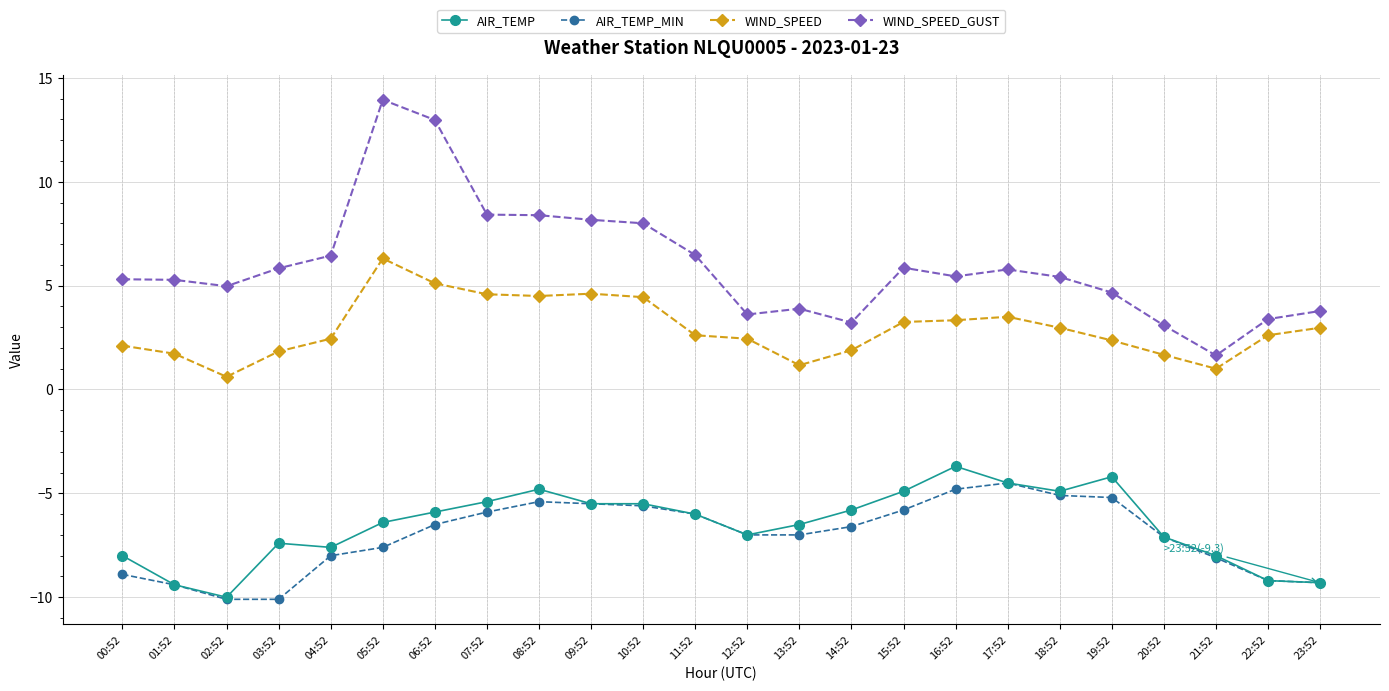

What is the sum of all WIND_SPEED_GUST values?

144.0